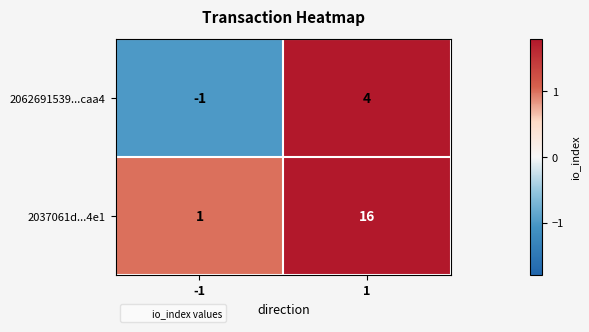

How many negative values does the 2062691539...caa4 series have?

1